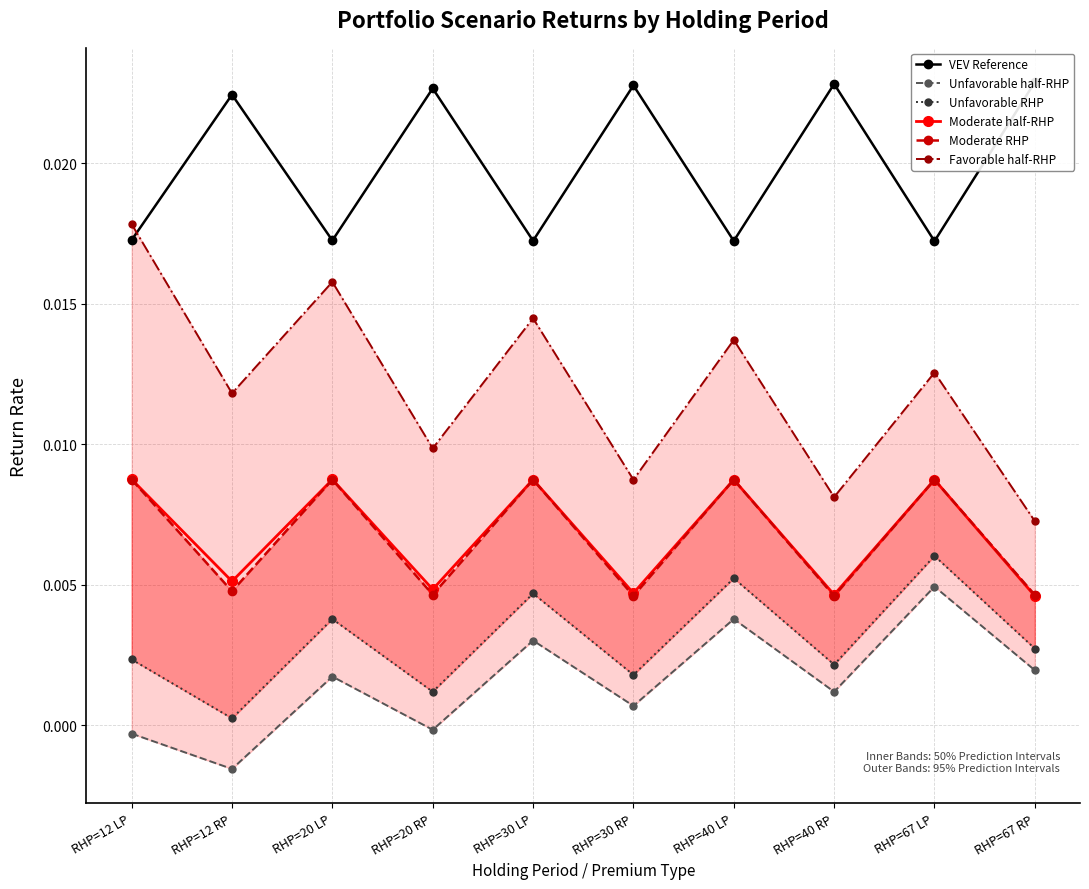

What are all the series names shown in the legend?

VEV Reference, Unfavorable half-RHP, Unfavorable RHP, Moderate half-RHP, Moderate RHP, Favorable half-RHP